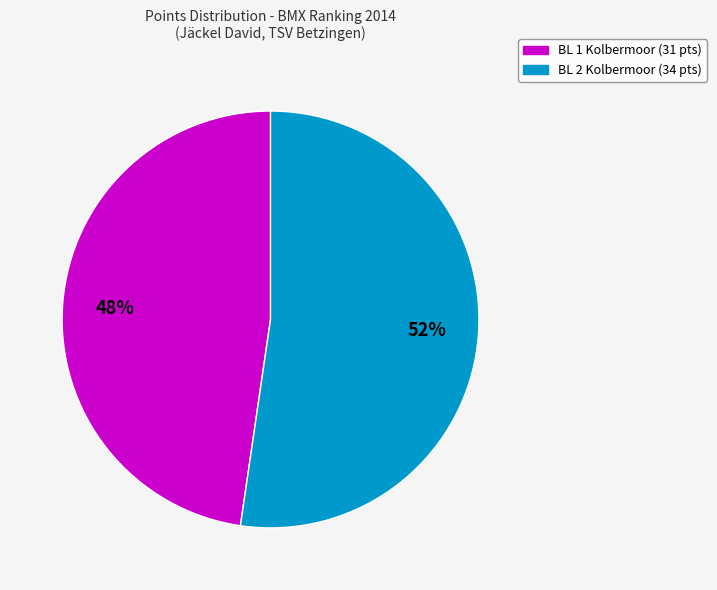

Count the number of slices in the pie.

2